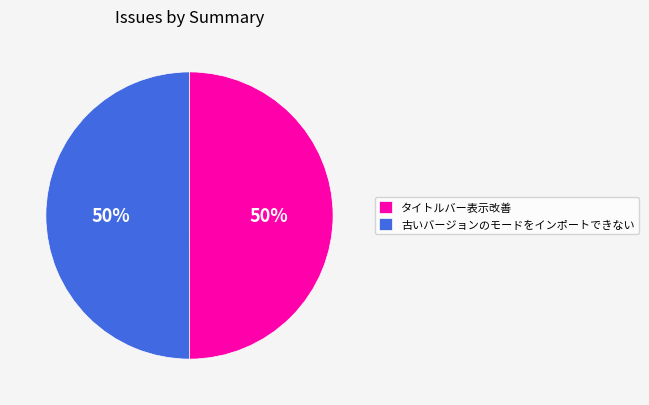

Approximately how many times larger is the value at 古いバージョンのモードをインポートできない compared to タイトルバー表示改善?

1.0